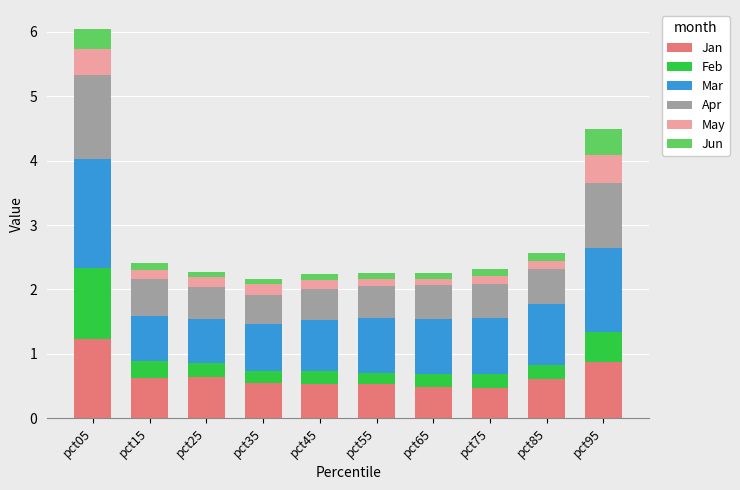

What is the average value of the Jan series?

0.7